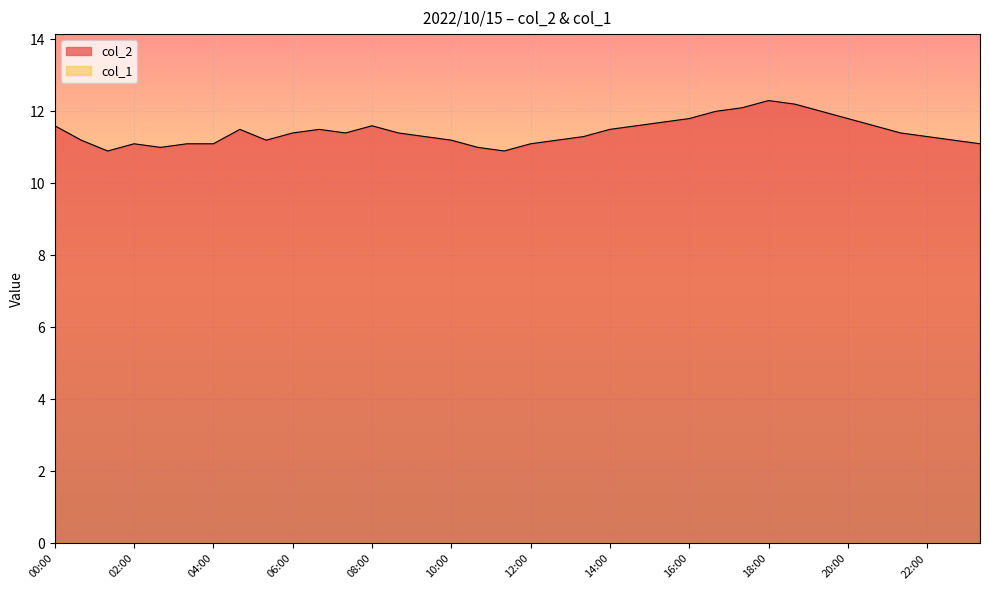

Rank the categories by value from lowest to highest.

01:20, 11:20, 02:40, 10:40, 02:00, 03:20, 04:00, 12:00, 23:20, 00:40, 05:20, 10:00, 12:40, 22:40, 09:20, 13:20, 22:00, 06:00, 07:20, 08:40, 21:20, 04:40, 06:40, 14:00, 00:00, 08:00, 14:40, 20:40, 15:20, 16:00, 20:00, 16:40, 19:20, 17:20, 18:40, 18:00